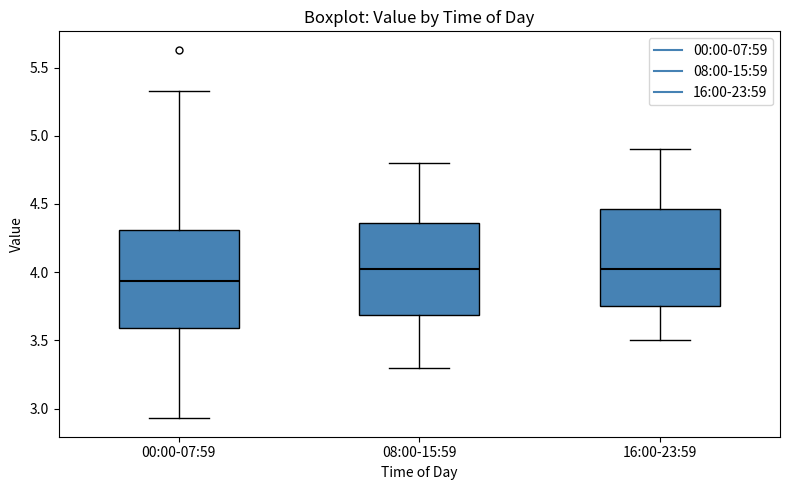

Which box has the lowest median line?

00:00-07:59